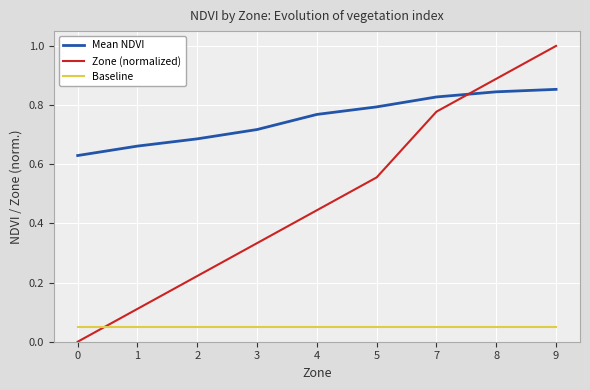

At which category is the sum across all series the highest?

9